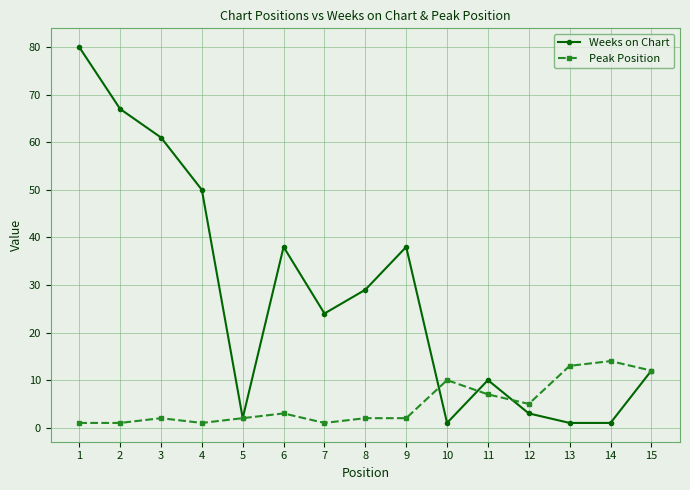

True or false: Peak Position and Weeks on Chart intersect in this chart.

True